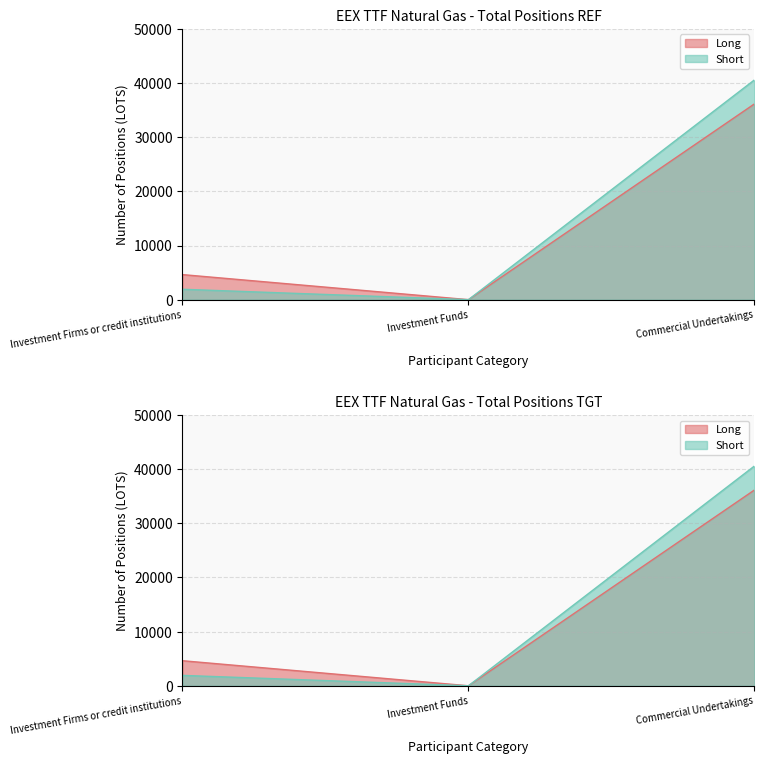

What is the total value across all series at Investment Firms or credit institutions?

6546.0